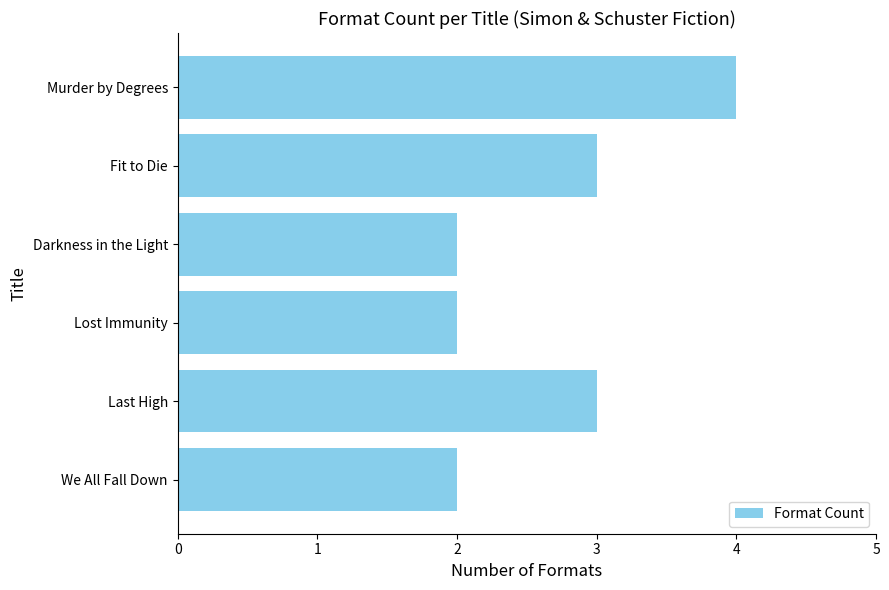

Read the value at Murder by Degrees.

4